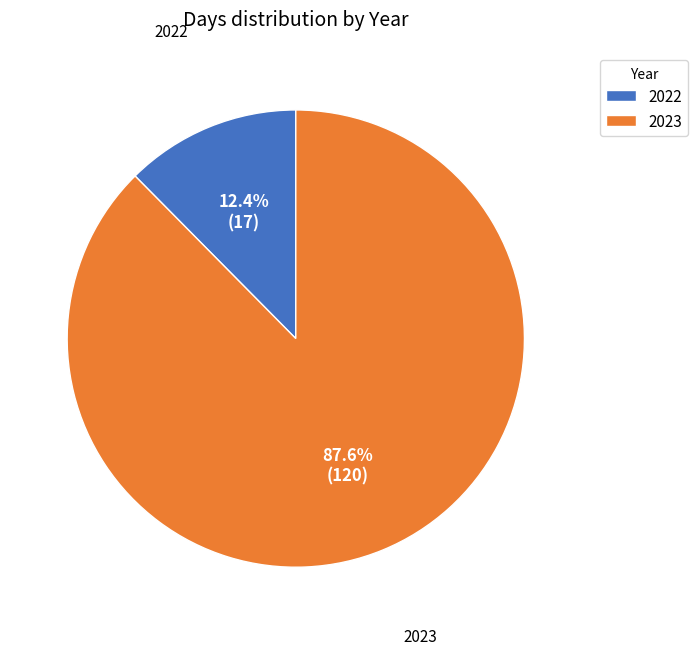

Count the number of slices in the pie.

2